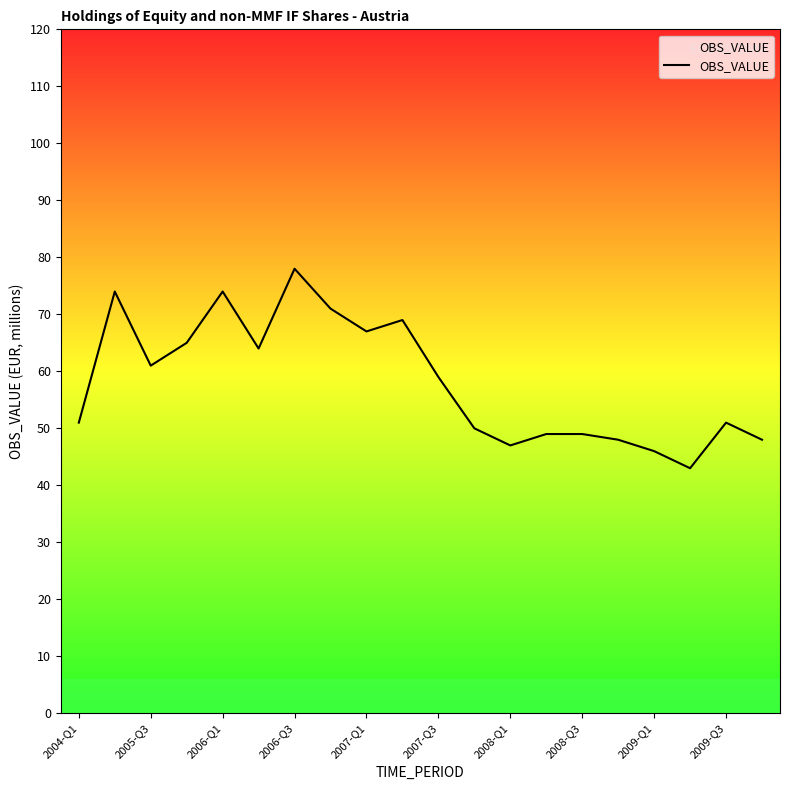

What is the greatest value displayed?

78